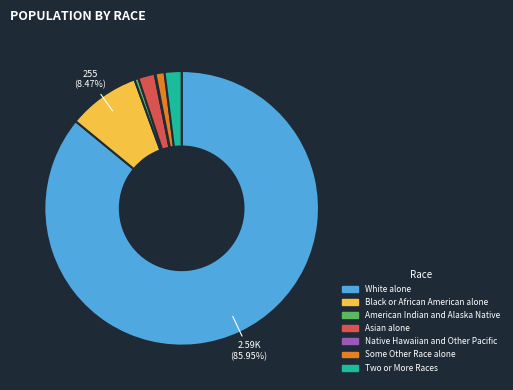

Is the sum of White alone and Asian alone greater than half?

Yes